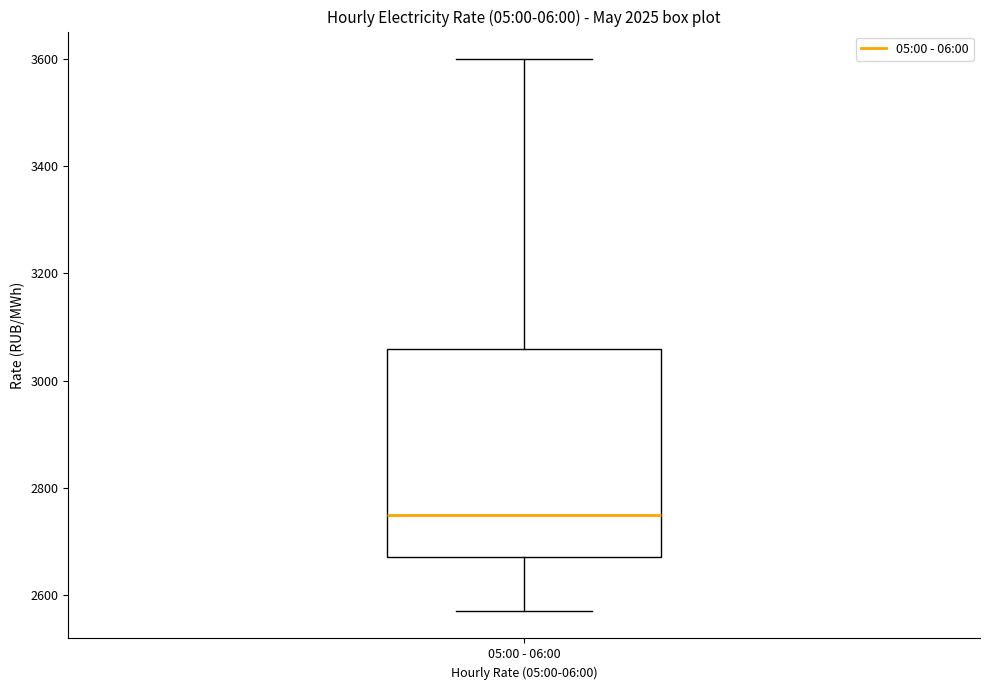

Where does the lower whisker of the box for 05:00 - 06:00 end on the y-axis? The values are not printed on the chart, so give them approximately, as read against the axis.

2560